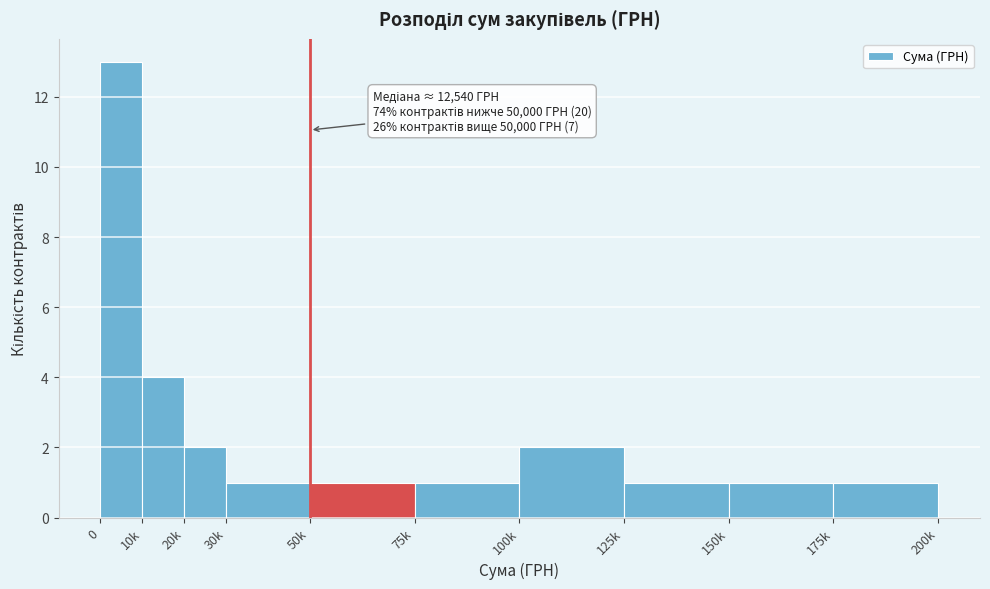

Reading left to right, extract all data points from this chart.

13	4	2	1	1	1	2	1	1	1